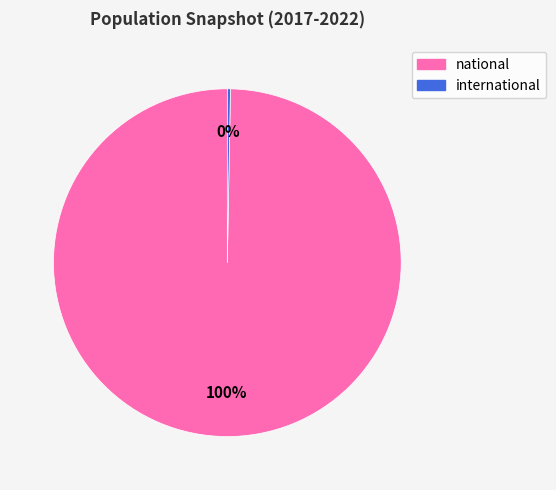

Approximately how many times larger is the value at national compared to international?

347.0